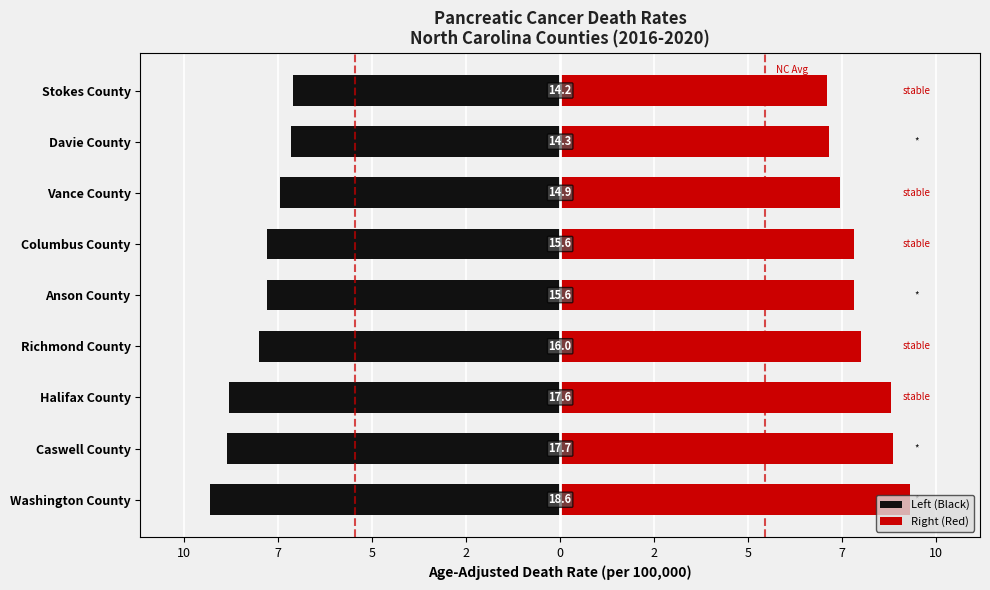

Reading right to left, what are all the values shown in this chart?

Left (Black): -7.1	-7.2	-7.5	-7.8	-7.8	-8.0	-8.8	-8.8	-9.3
Right (Red): 7.1	7.2	7.5	7.8	7.8	8.0	8.8	8.8	9.3